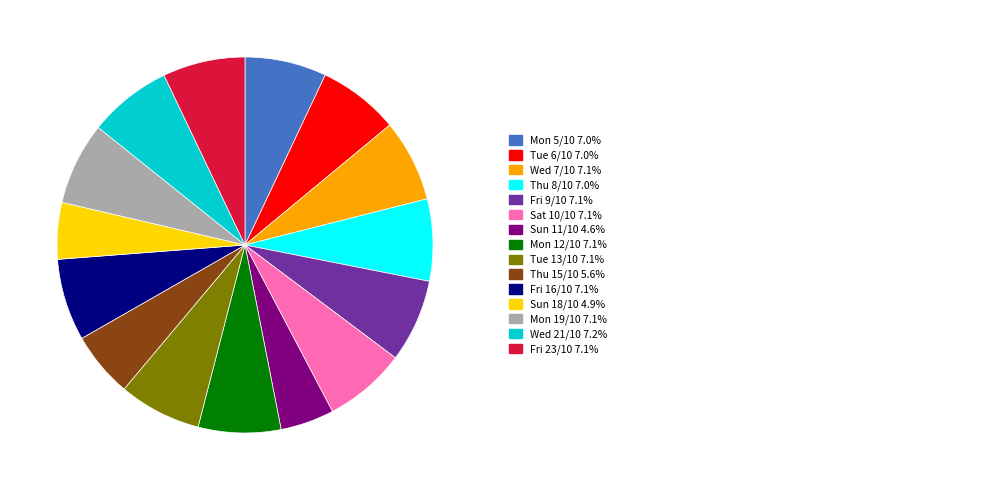

Does any single category account for the majority?

No